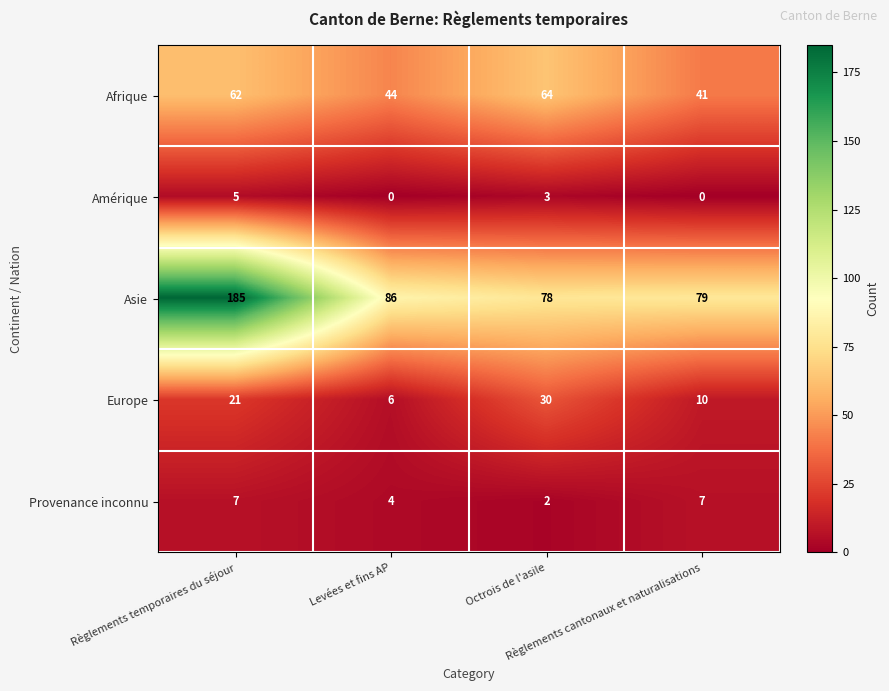

List the series in order of their peak value, highest first.

Asie, Afrique, Europe, Provenance inconnu, Amérique